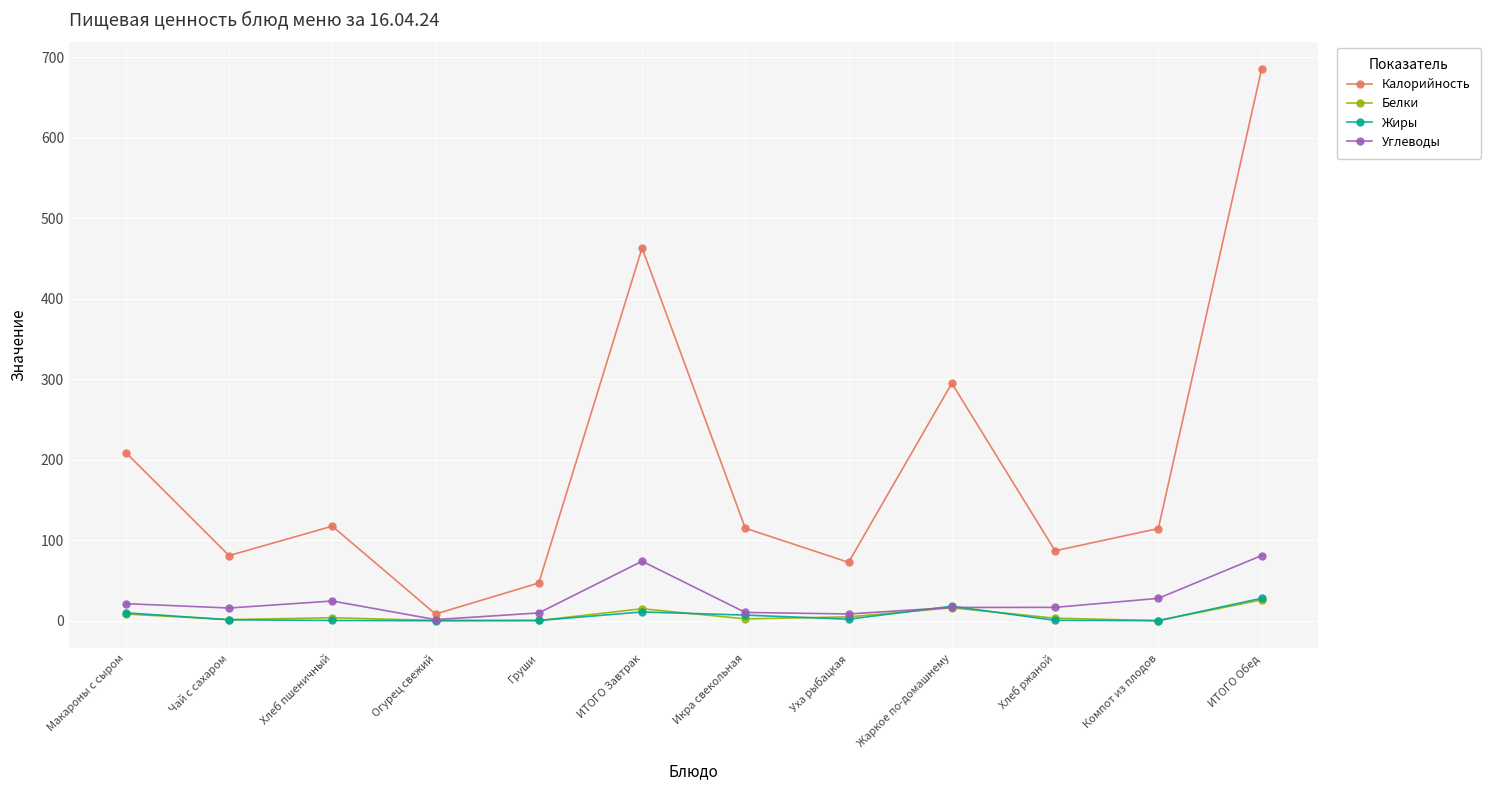

What is the difference between the maximum and minimum values in the Углеводы series?

79.5